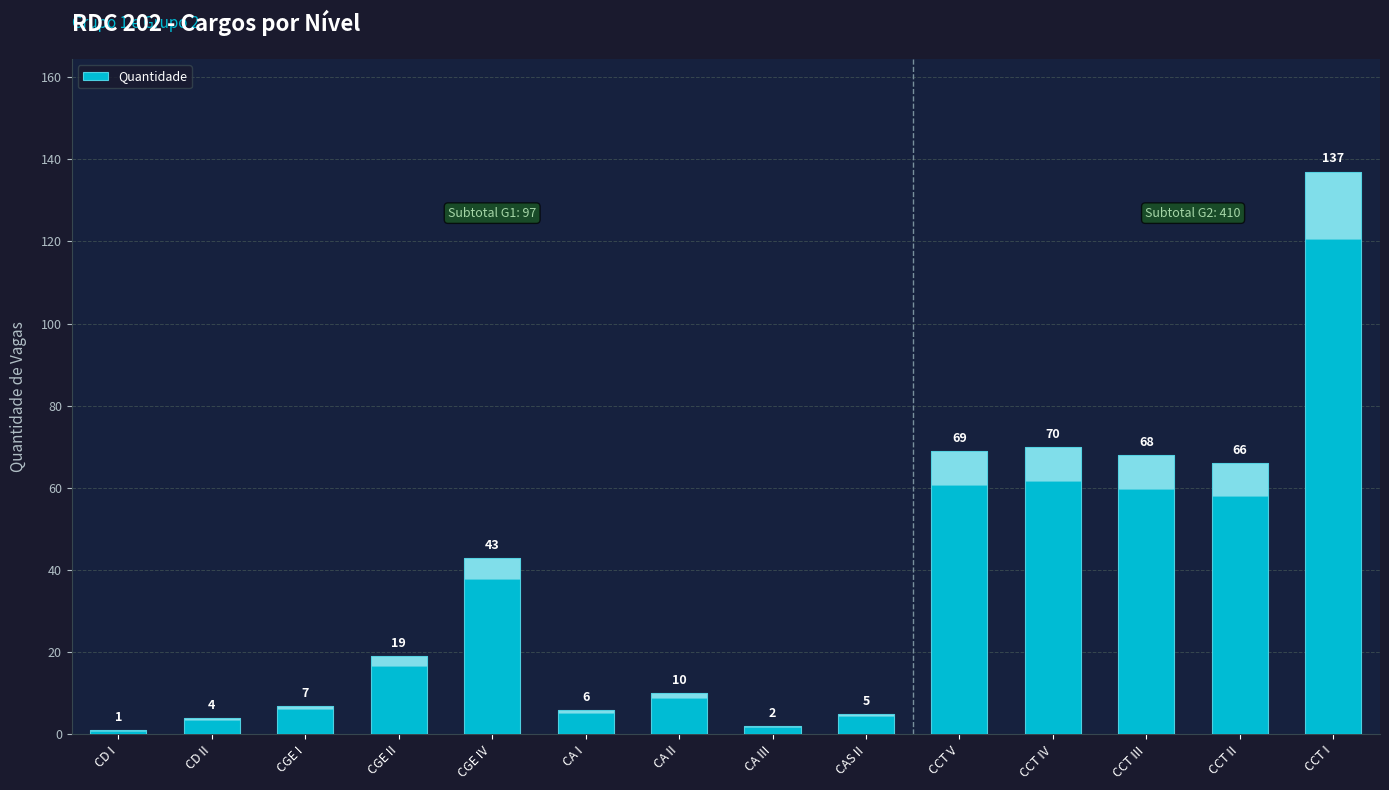

At which label does the data first exceed 19?

CGE IV